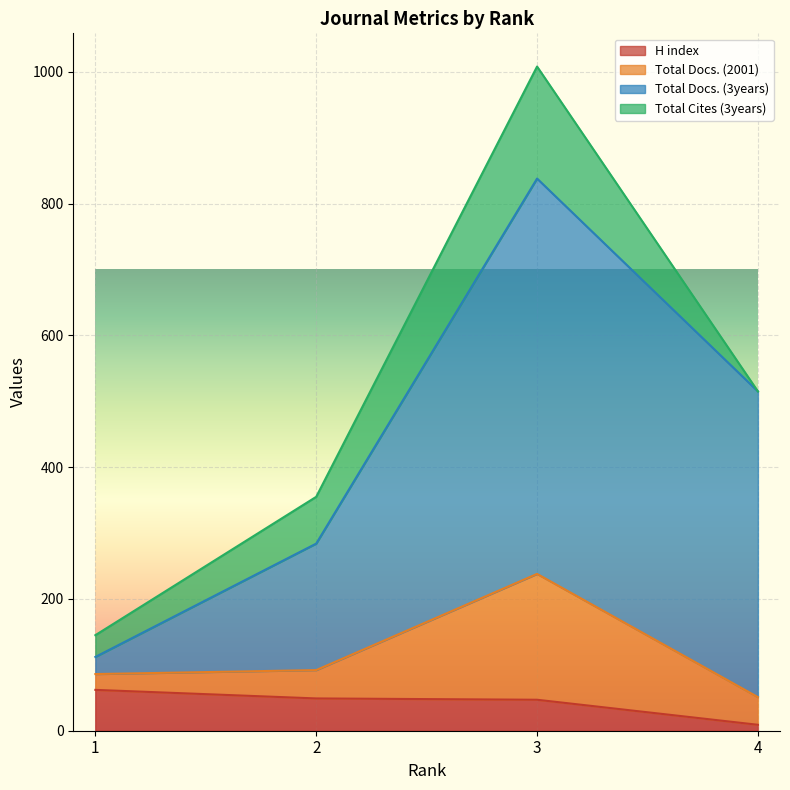

What is the minimum value for Total Docs. (3years)?

26